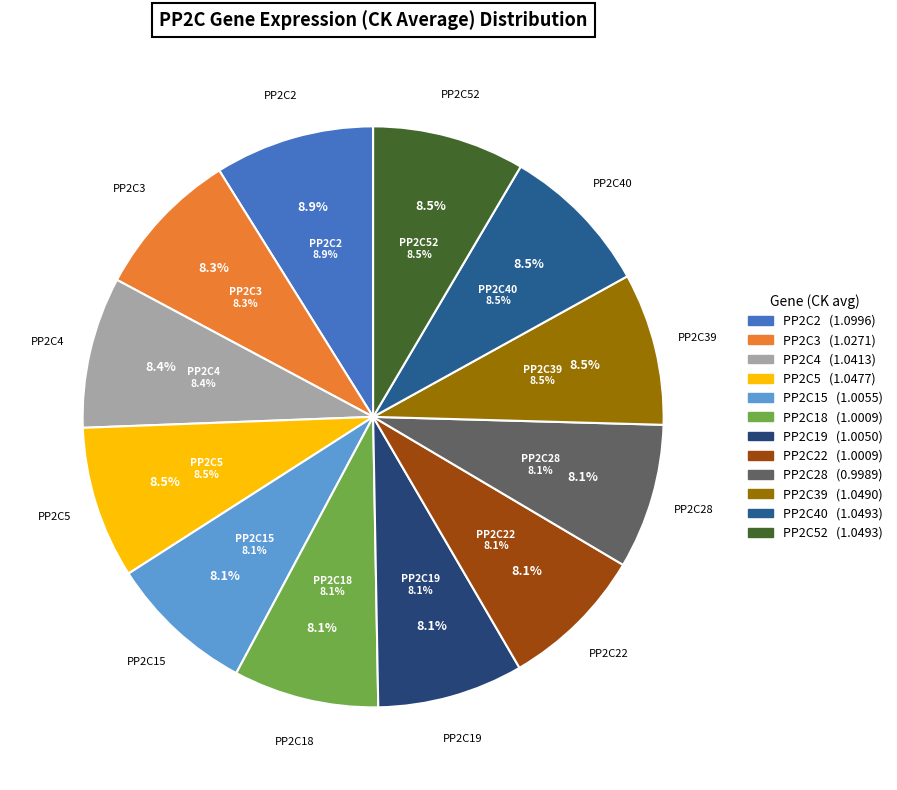

What is the total percentage of PP2C4 and PP2C2?

17.3%